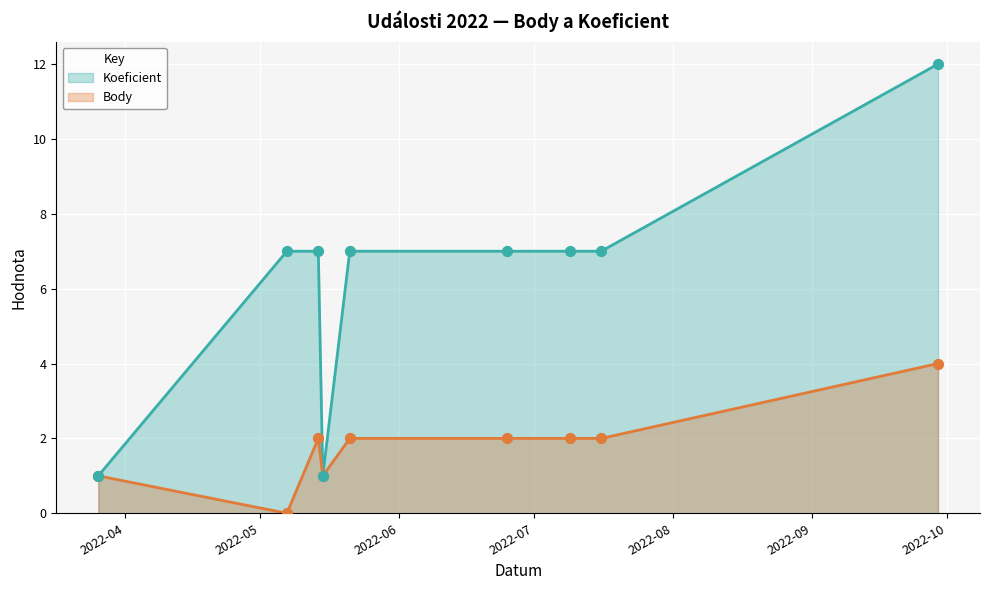

Which series has the largest total across all categories?

Koeficient